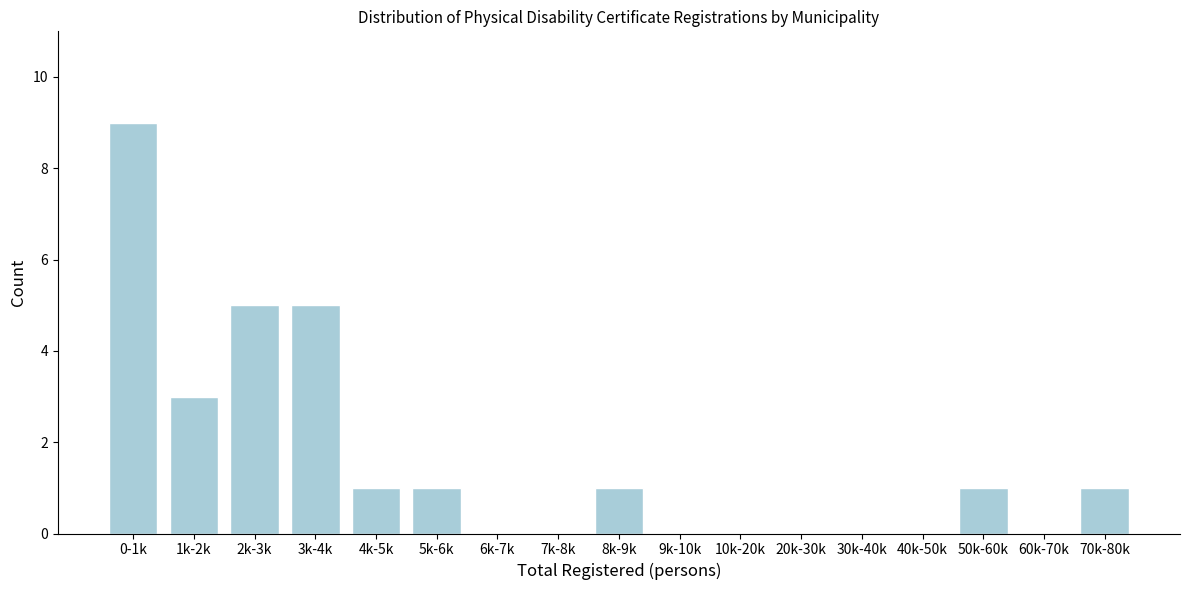

Reading left to right, extract all data points from this chart.

0-1k=9	1k-2k=3	2k-3k=5	3k-4k=5	4k-5k=1	5k-6k=1	6k-7k=0	7k-8k=0	8k-9k=1	9k-10k=0	10k-20k=0	20k-30k=0	30k-40k=0	40k-50k=0	50k-60k=1	60k-70k=0	70k-80k=1